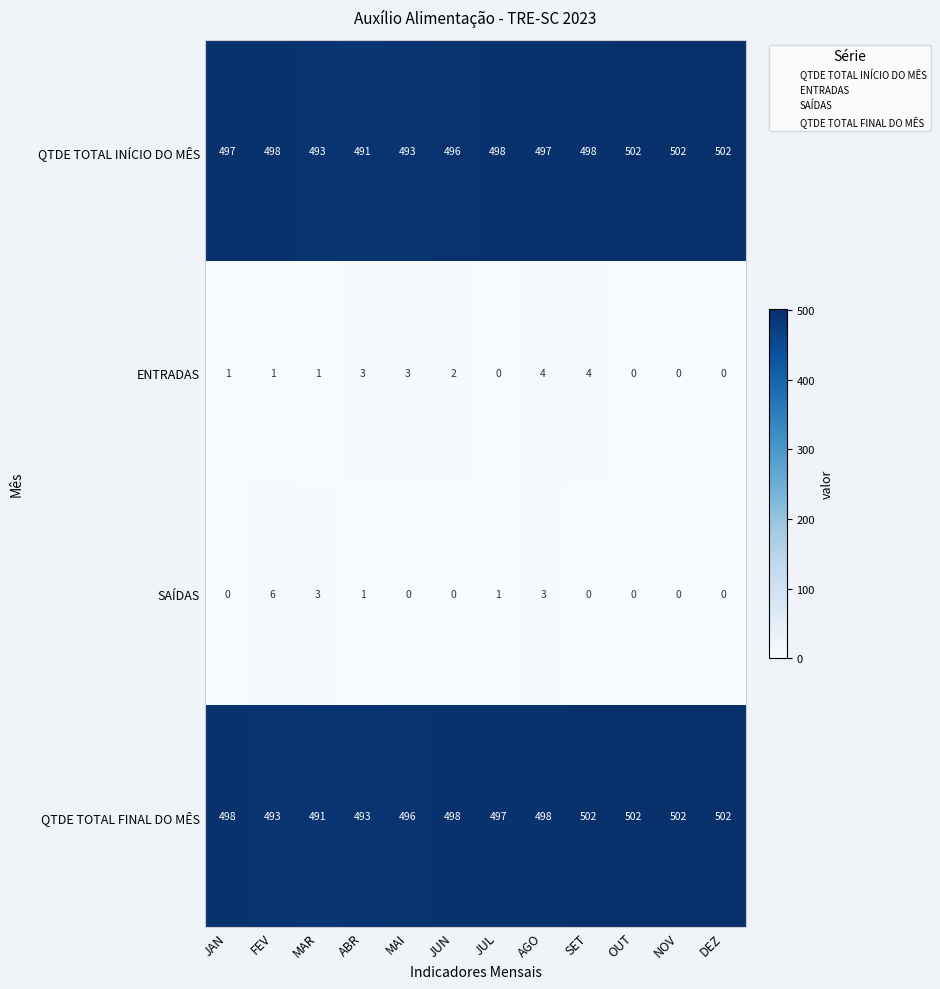

What is the difference between the ENTRADAS values at JUL and MAI?

3